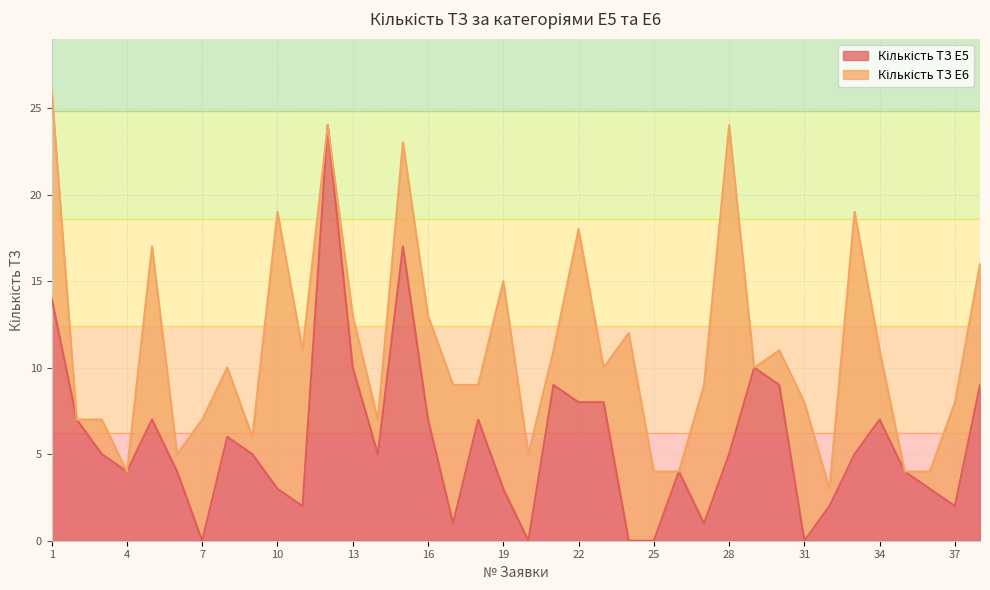

At which category does the chart reach its minimum across all series?

7